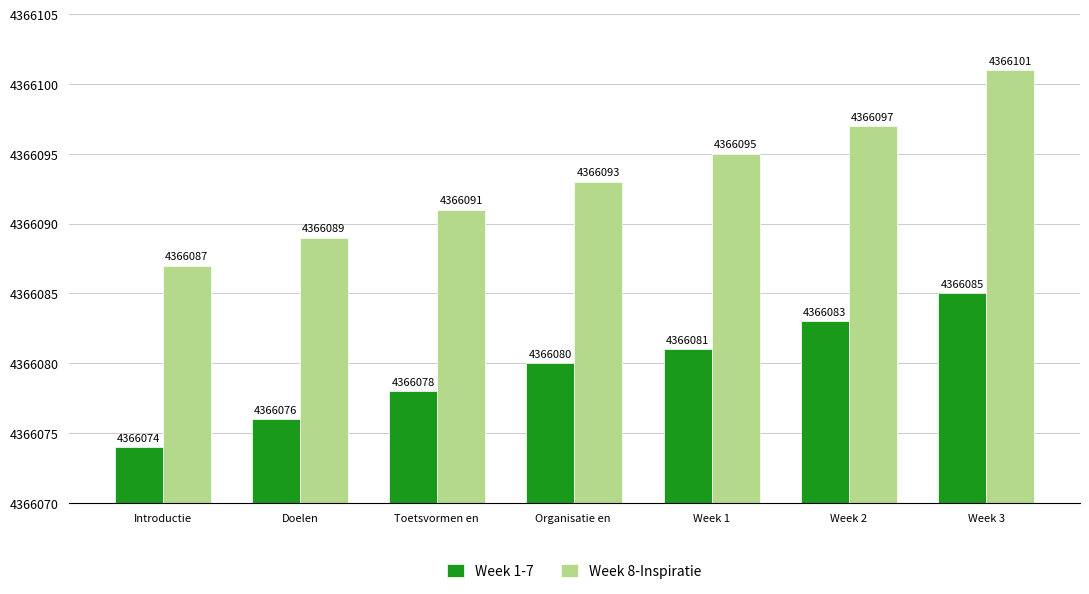

List the labels in order of Week 1-7 value, smallest first.

Introductie, Doelen, Toetsvormen en , Organisatie en , Week 1, Week 2, Week 3